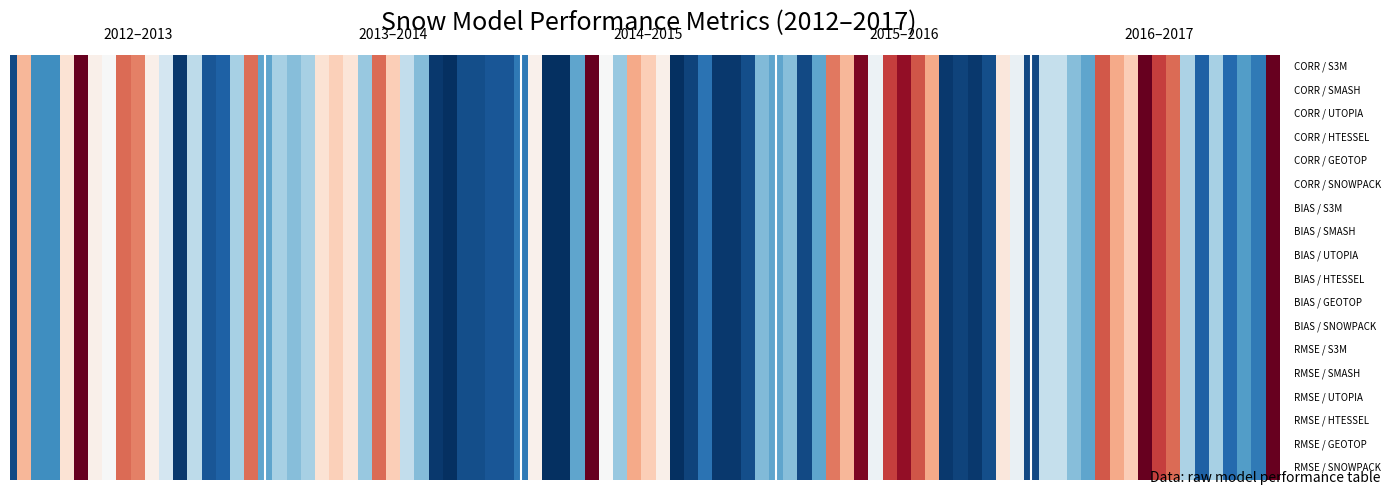

Read the CORR_UTOPIA value at 4.

0.9